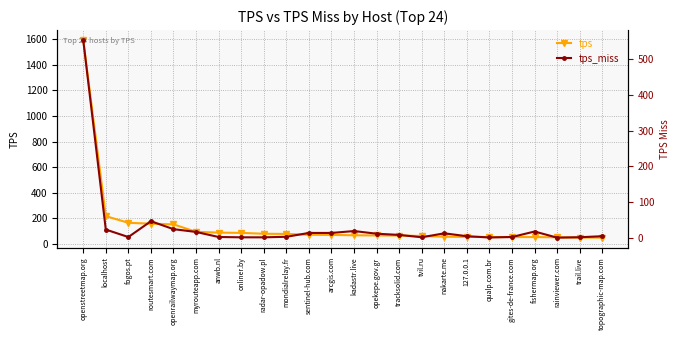

What is the spread (max minus min) of values at localhost?

195.4